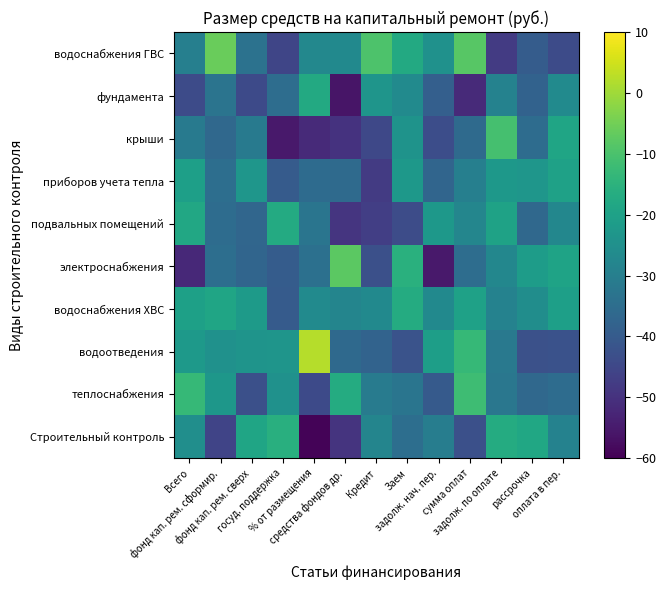

At Заем, list the series in order from smallest to largest.

подвальных помещений, водоотведения, Строительный контроль, теплоснабжения, фундамента, крыши, приборов учета тепла, водоснабжения ГВС, водоснабжения ХВС, электроснабжения